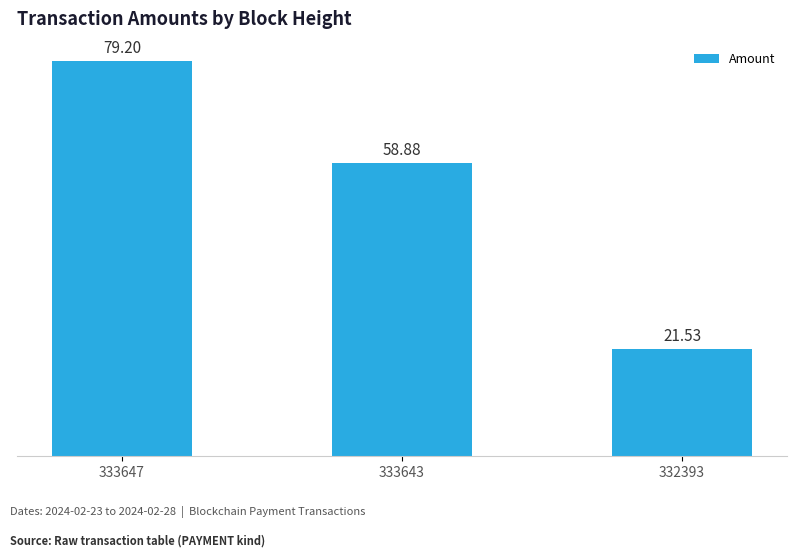

Which label corresponds to the largest value in the chart?

333647